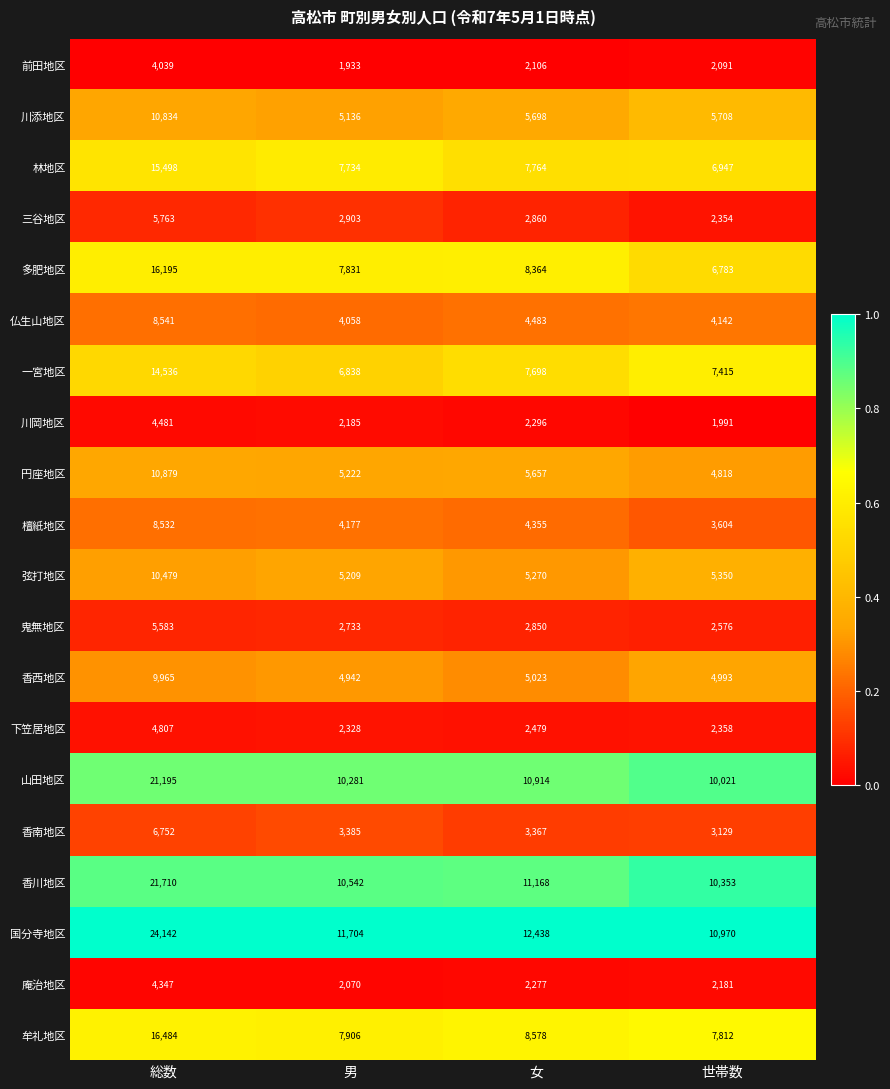

At 世帯数, list the series in order from smallest to largest.

川岡地区, 前田地区, 庵治地区, 三谷地区, 下笠居地区, 鬼無地区, 香南地区, 檀紙地区, 仏生山地区, 円座地区, 香西地区, 弦打地区, 川添地区, 多肥地区, 林地区, 一宮地区, 牟礼地区, 山田地区, 香川地区, 国分寺地区